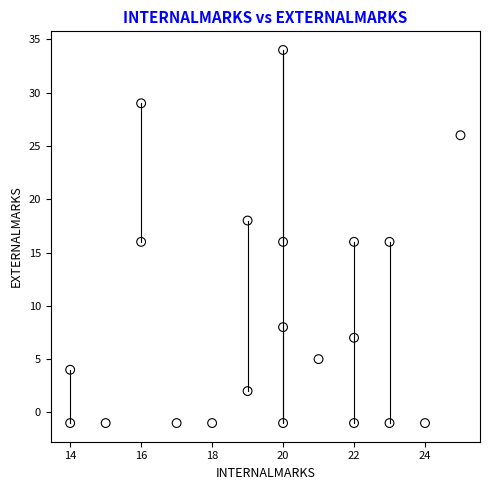

What is the range of Y values (max minus min)?

35